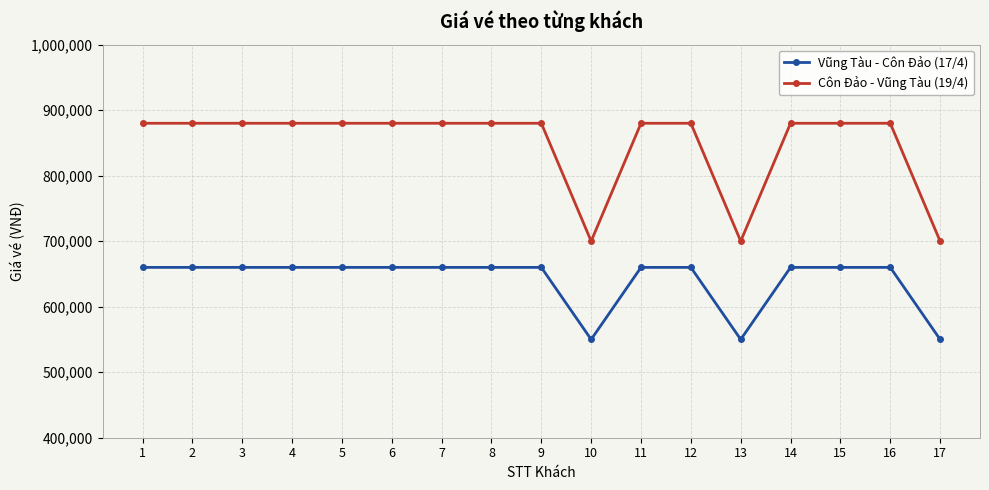

What is the difference between the maximum and minimum values in the Côn Đảo - Vũng Tàu (19/4) series?

180000